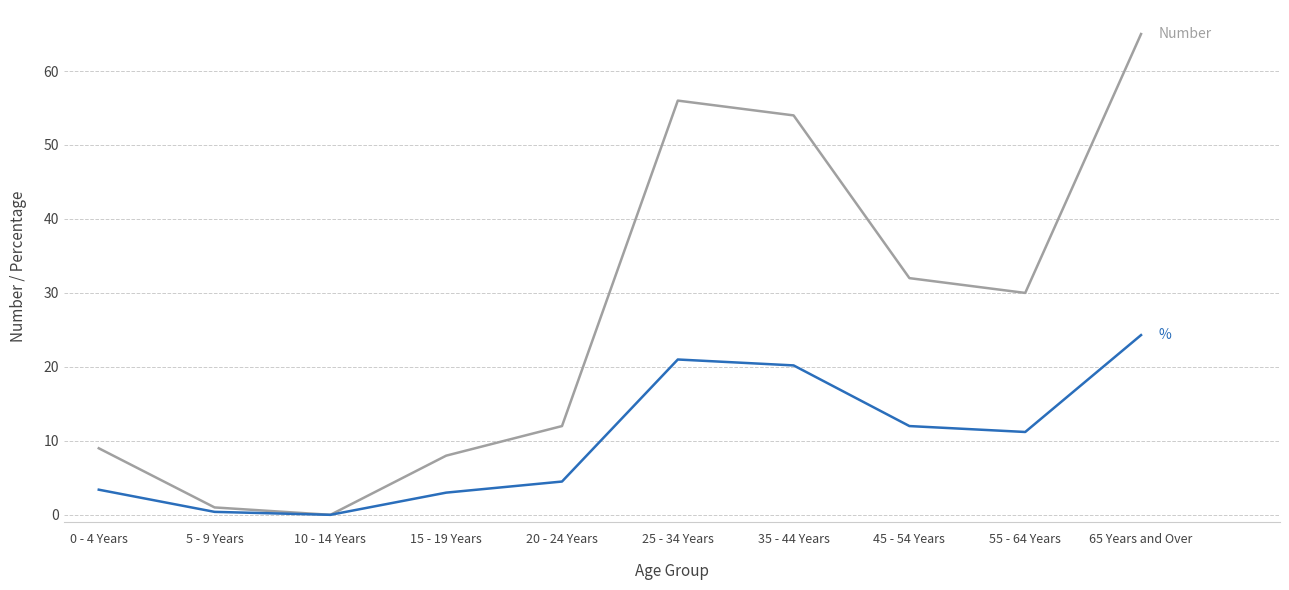

What is the spread (max minus min) of values at 20 - 24 Years?

7.5